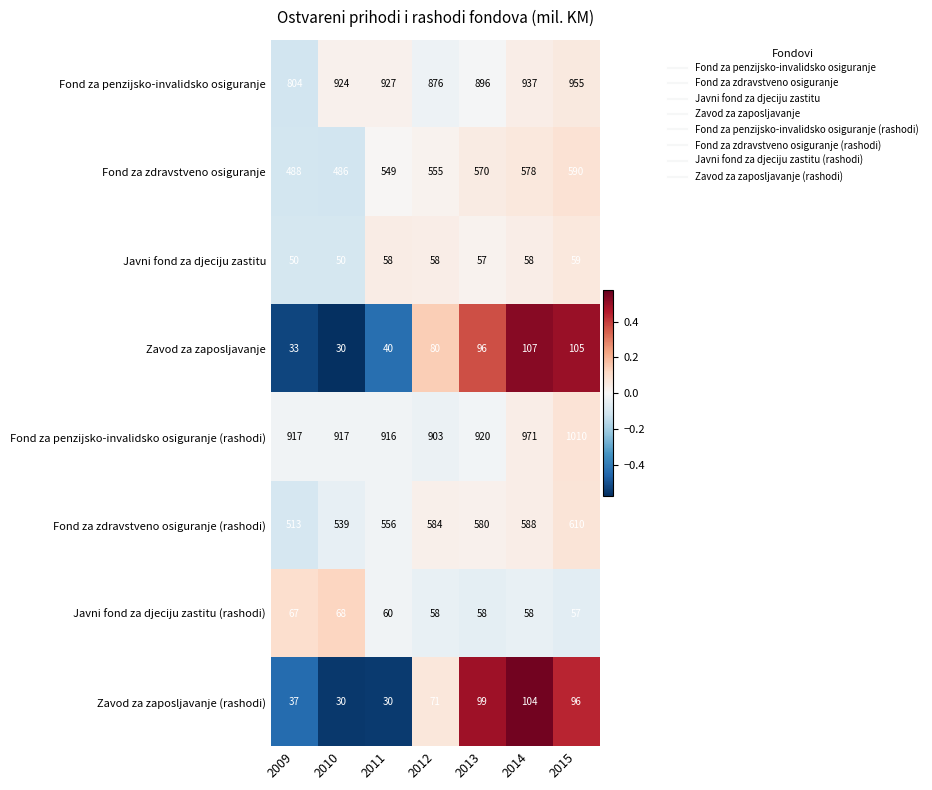

Which series has the largest total across all categories?

Fond za penzijsko-invalidsko osiguranje (rashodi)